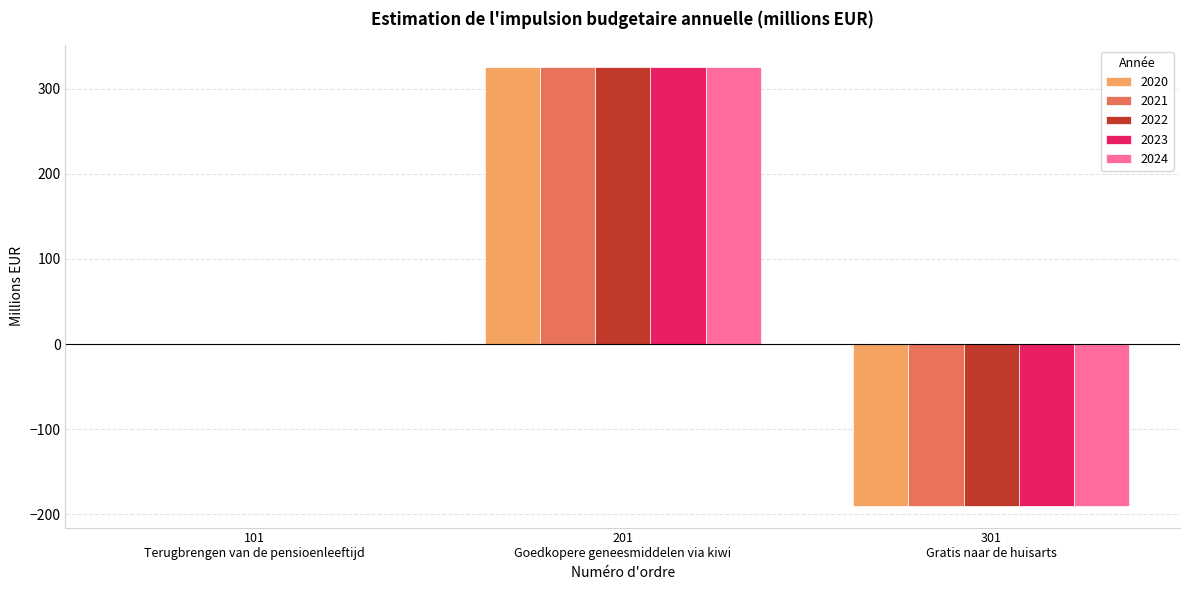

What are all the series names shown in the legend?

2020, 2021, 2022, 2023, 2024